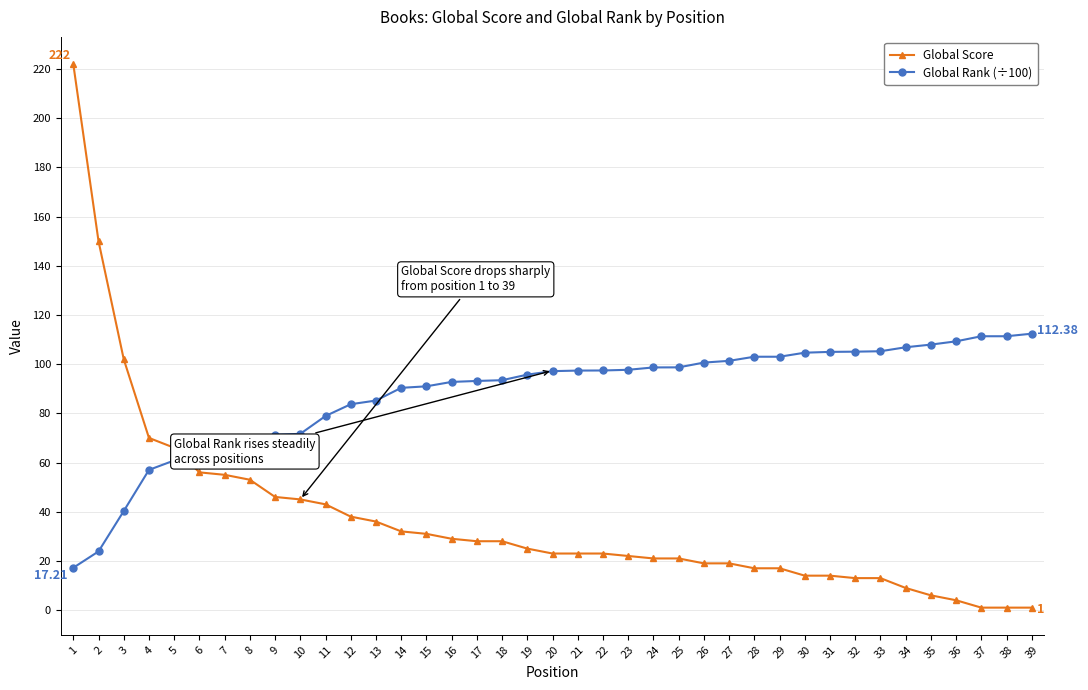

What is the spread (max minus min) of values at 3?

61.7